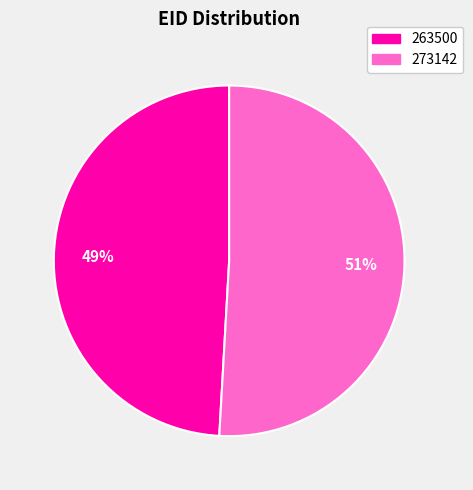

To the nearest percent, what portion does 273142 represent?

51%